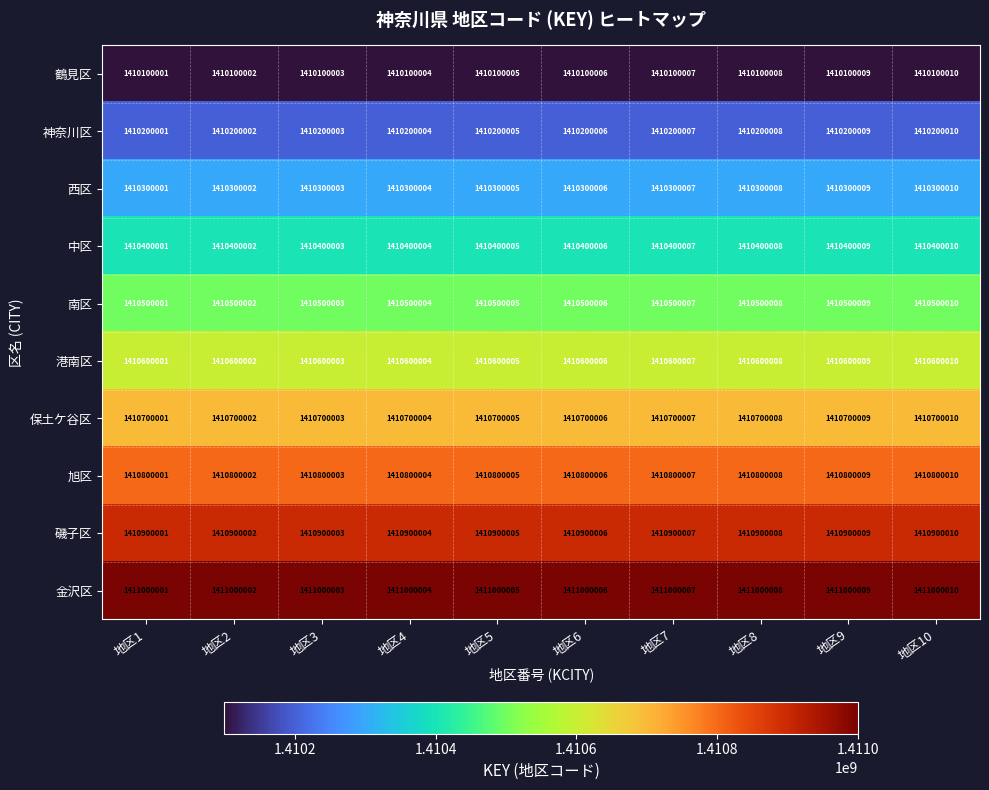

What is the difference between the highest and lowest values at 地区6?

900000